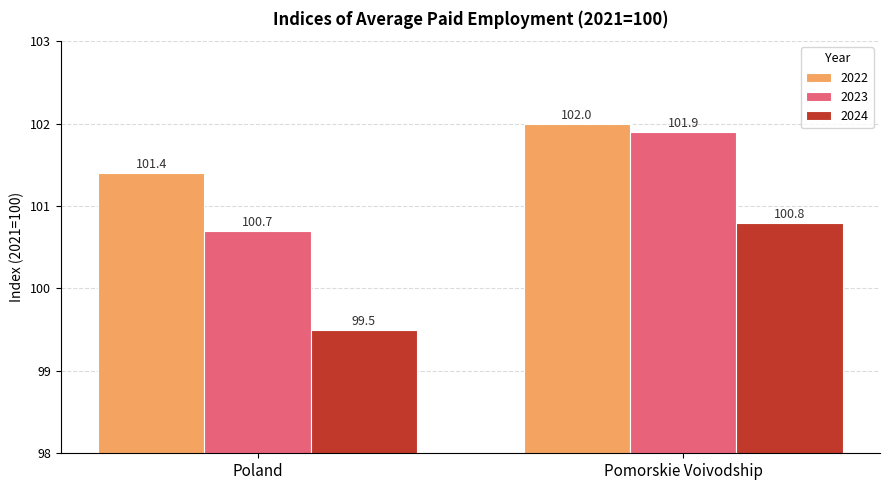

What is the sum of all 2022 values?

203.4